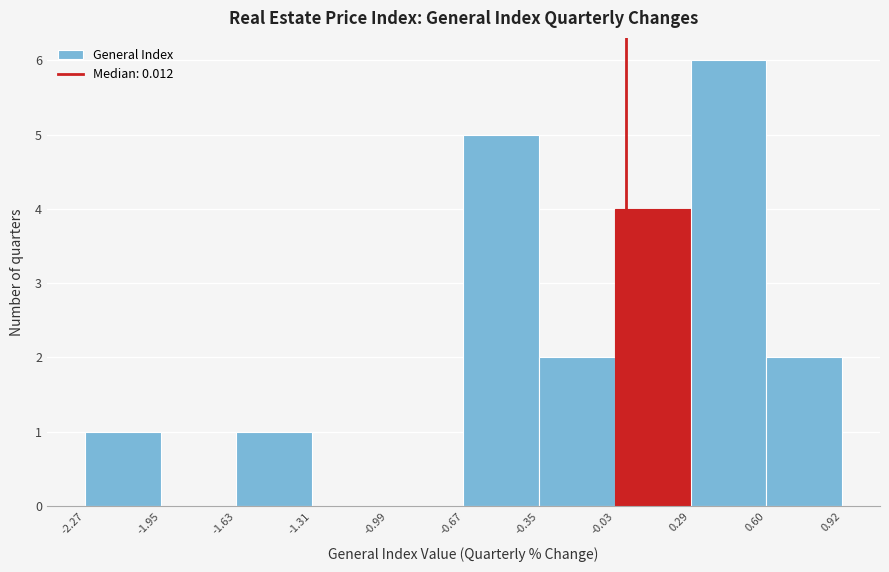

Which range on the x-axis has the tallest bar?

0.29 to 0.60